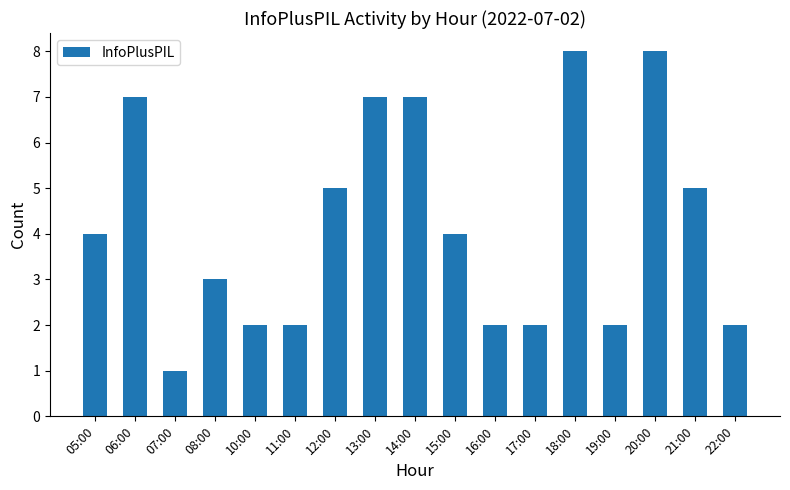

Is it true that the value at 18:00 is 8?

True